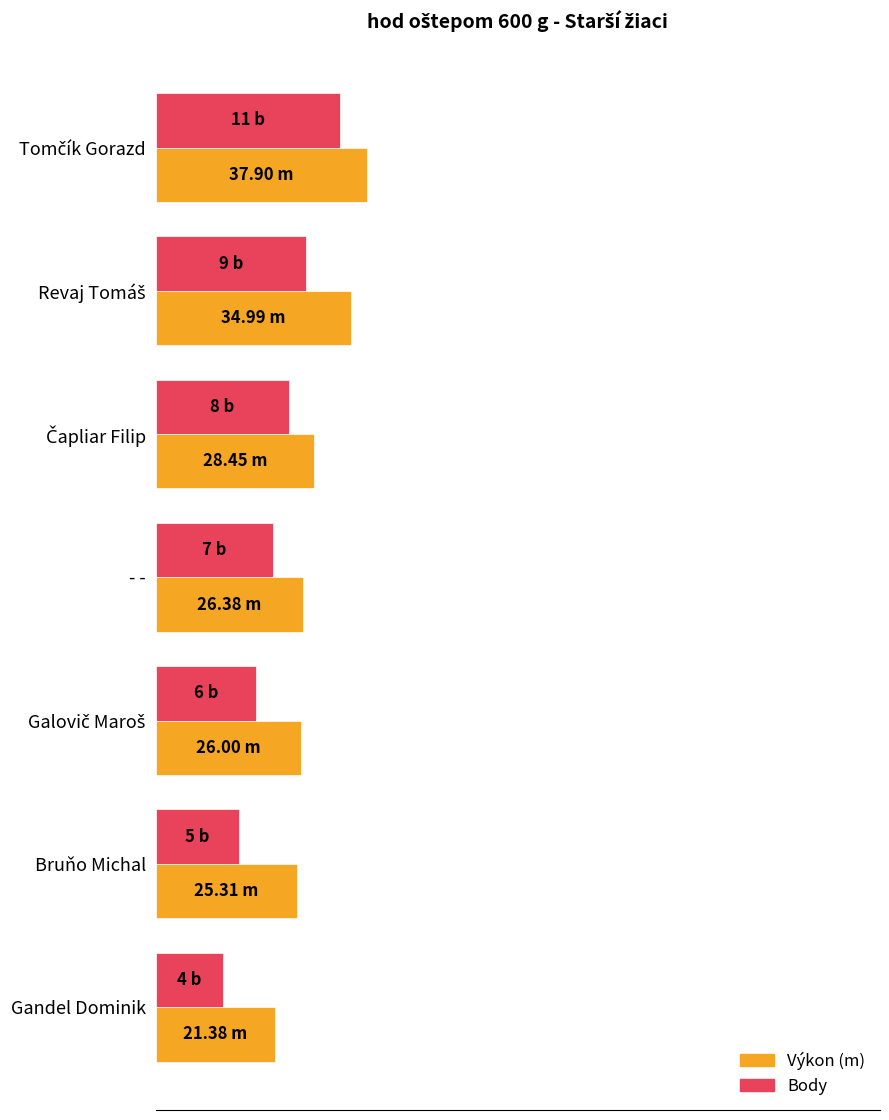

True or false: Výkon has a value of 45.7 at Galovič Maroš.

False